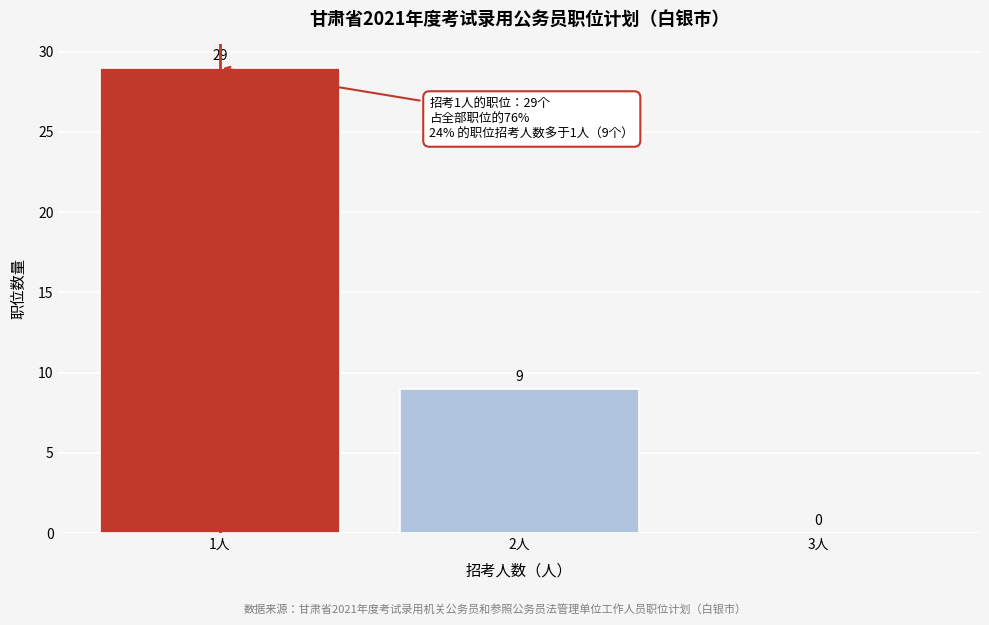

Reading left to right, transcribe this chart: for each bar, give the range it covers on the x-axis and its height.

0.5 to 1.5: 29
1.5 to 2.5: 9
2.5 to 3.5: 0